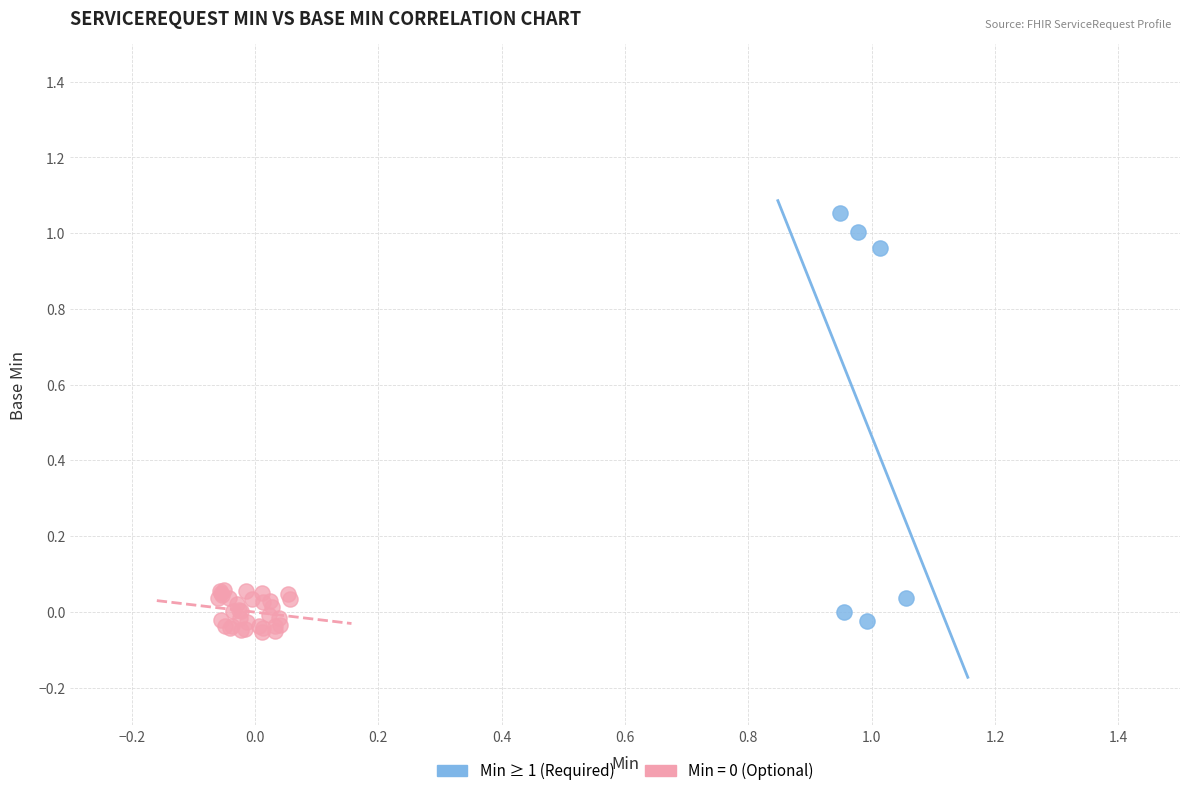

Which series contains the highest Y value?

Min ≥ 1 (Required)